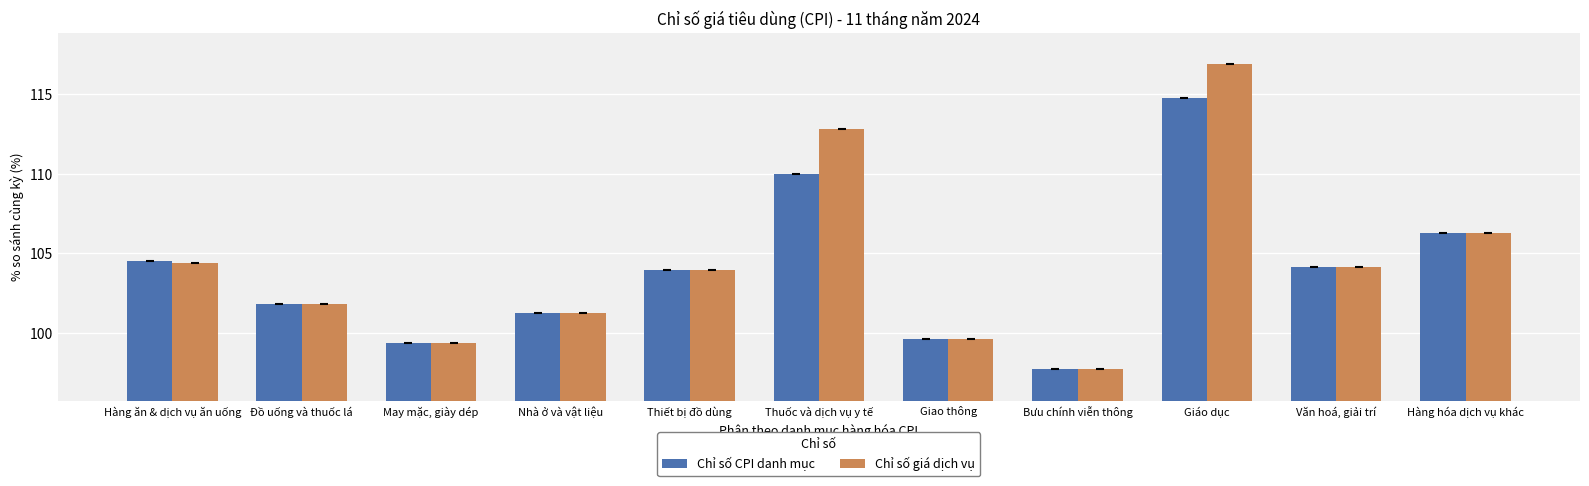

True or false: Chỉ số CPI danh mục has a value of 177.7 at Đồ uống và thuốc lá.

False